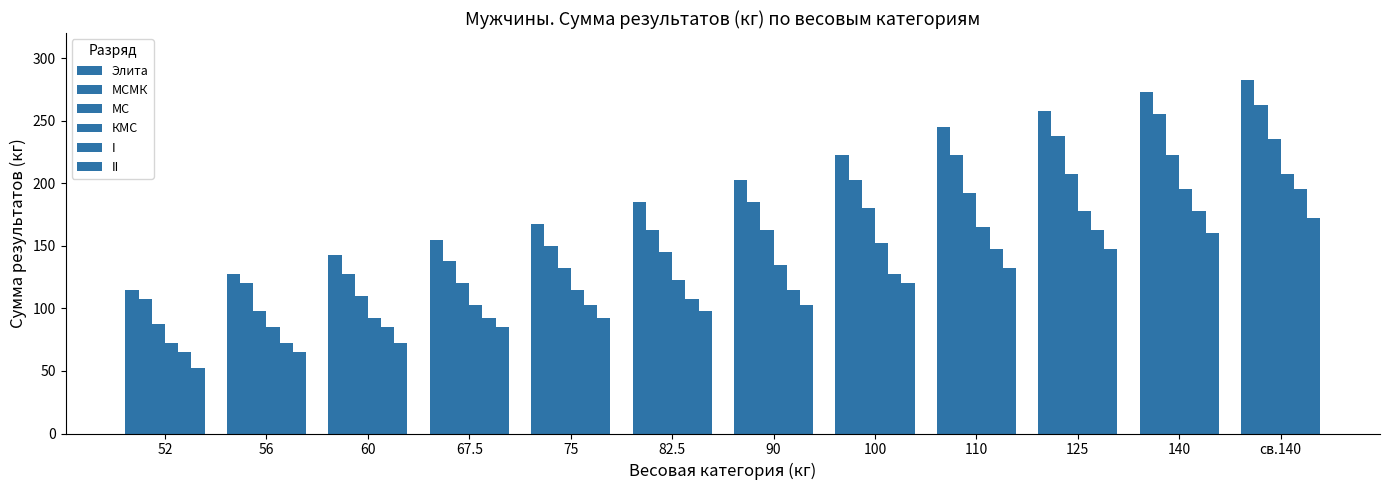

How many distinct data groups are displayed?

6